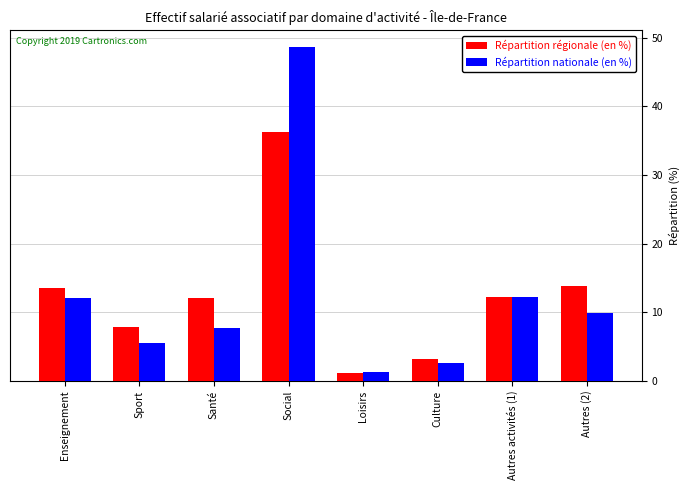

What are all the series names shown in the legend?

Répartition régionale (en %), Répartition nationale (en %)